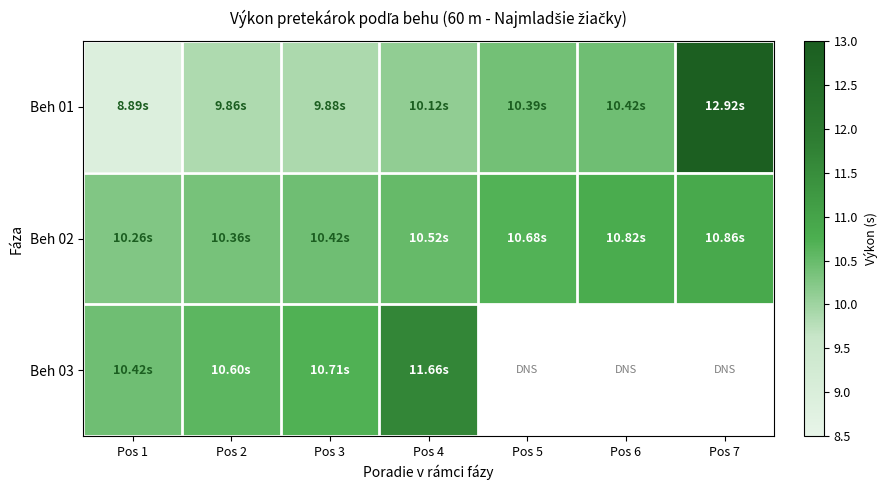

What is the maximum value shown in the chart?

12.9